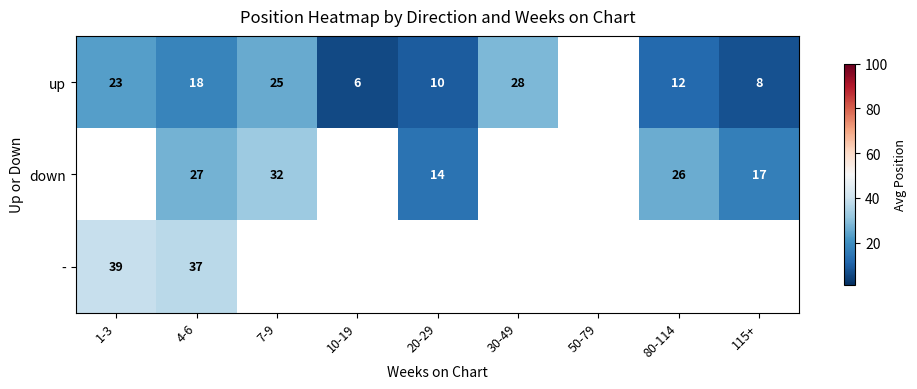

Is the value of - at 4-6 greater than the value of down at 80-114?

Yes